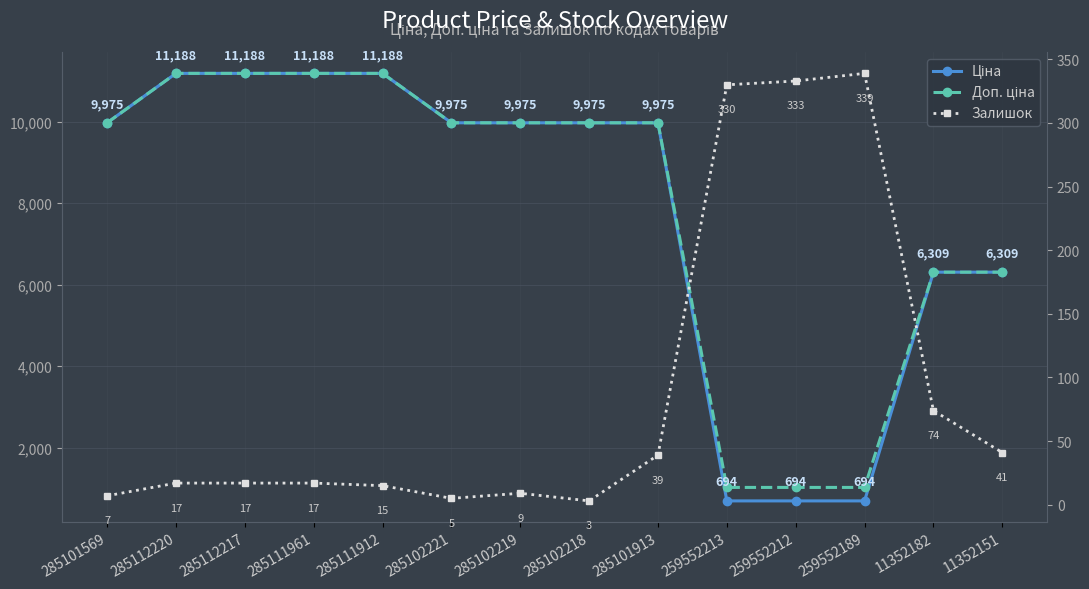

True or false: Доп. ціна and Залишок intersect in this chart.

False